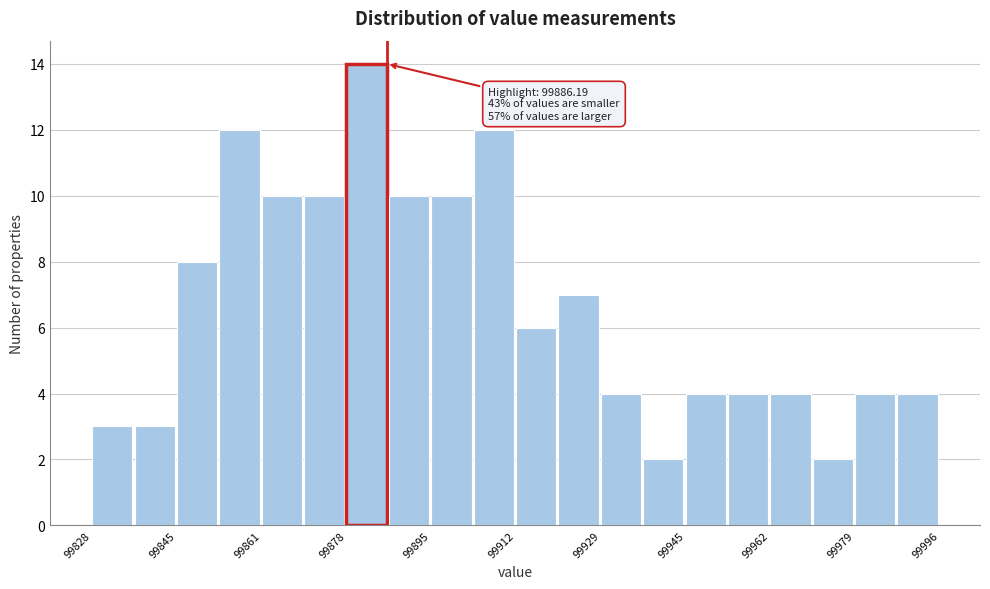

Which range on the x-axis has the tallest bar?

99878 to 99886